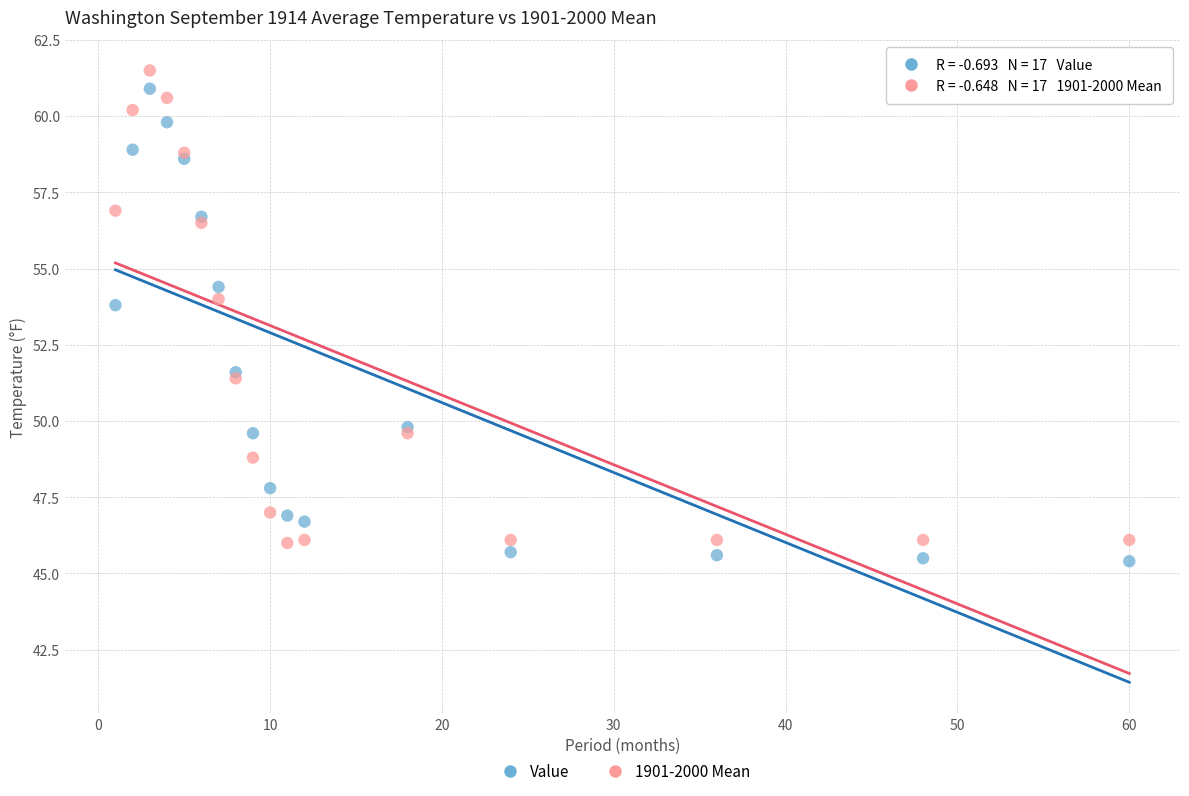

What is the X range (max minus min) for the scatter plot?

59.0